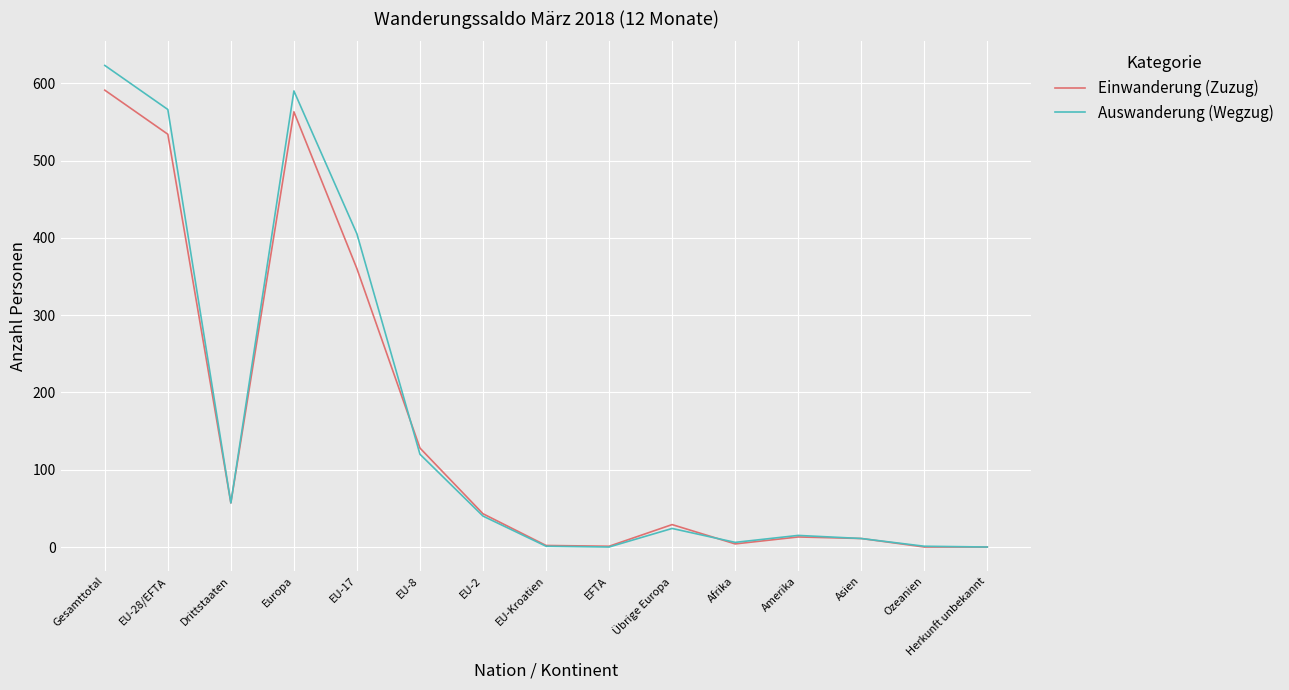

True or false: Einwanderung (Zuzug) and Auswanderung (Wegzug) intersect in this chart.

True